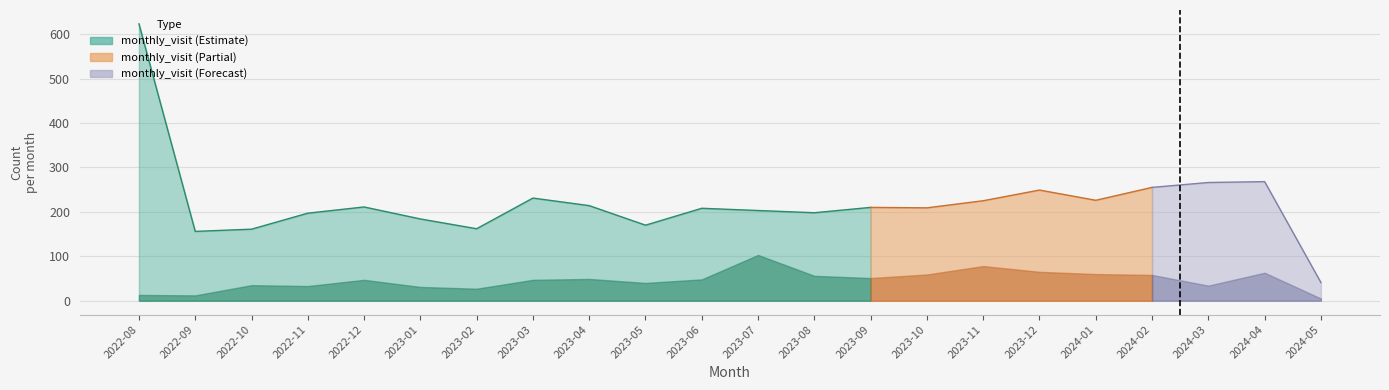

At how many categories does at least one series exceed 217?

8